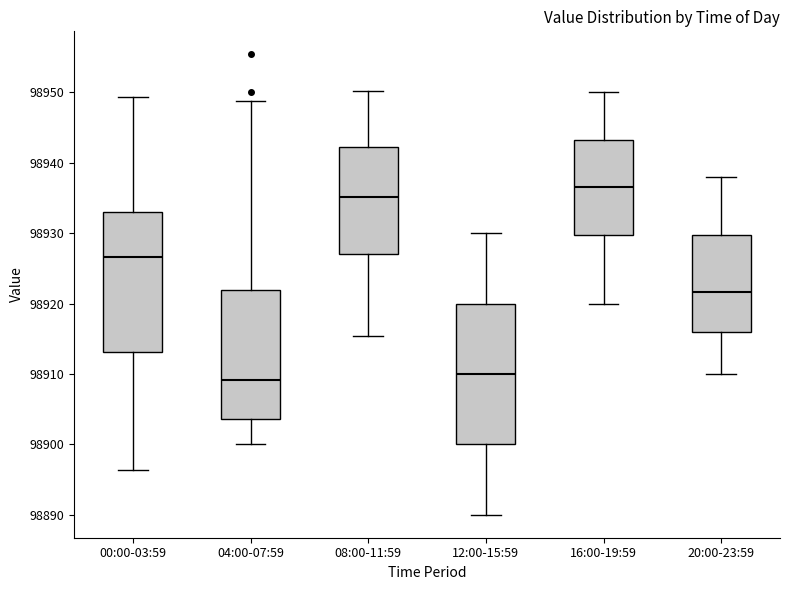

Reading left to right, read every box against the y-axis: the position of its median line, the range the box covers, and the ends of its whiskers. The values are not printed on the chart, so give them approximately, as read against the axis.

00:00-03:59: median 98927, box 98913 to 98933, whiskers 98896 to 98949
04:00-07:59: median 98909, box 98904 to 98922, whiskers 98900 to 98949
08:00-11:59: median 98935, box 98927 to 98942, whiskers 98915 to 98950
12:00-15:59: median 98910, box 98900 to 98920, whiskers 98890 to 98930
16:00-19:59: median 98937, box 98930 to 98943, whiskers 98920 to 98950
20:00-23:59: median 98922, box 98916 to 98930, whiskers 98910 to 98938